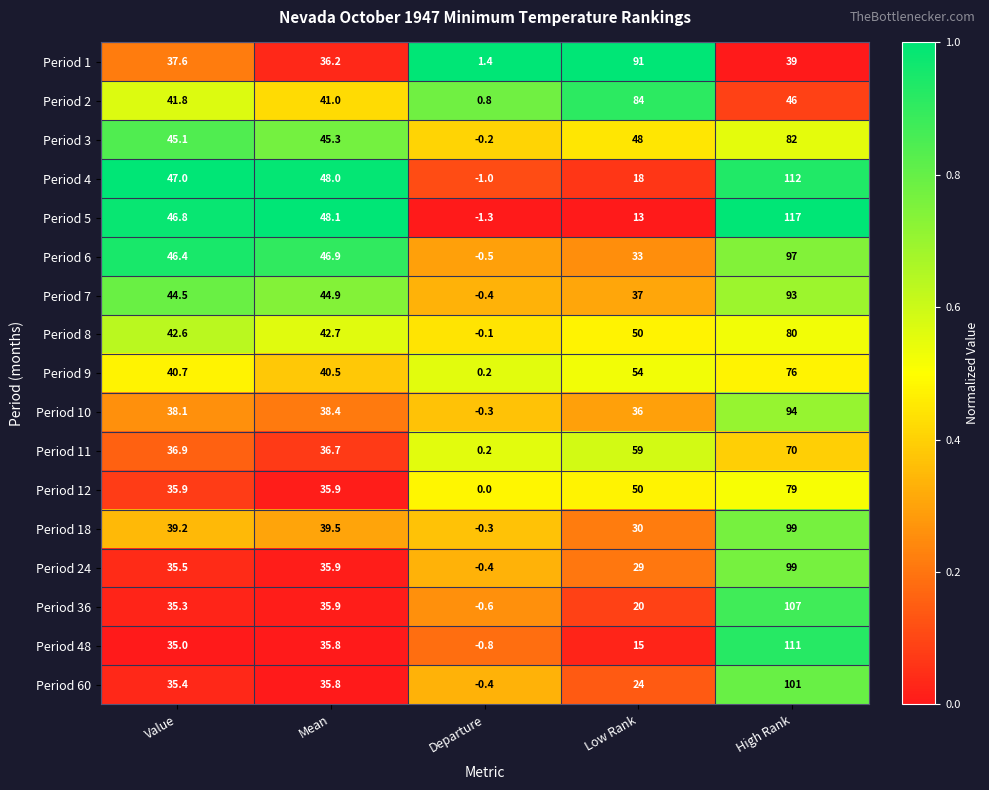

Which series has the widest spread of values?

Period 5